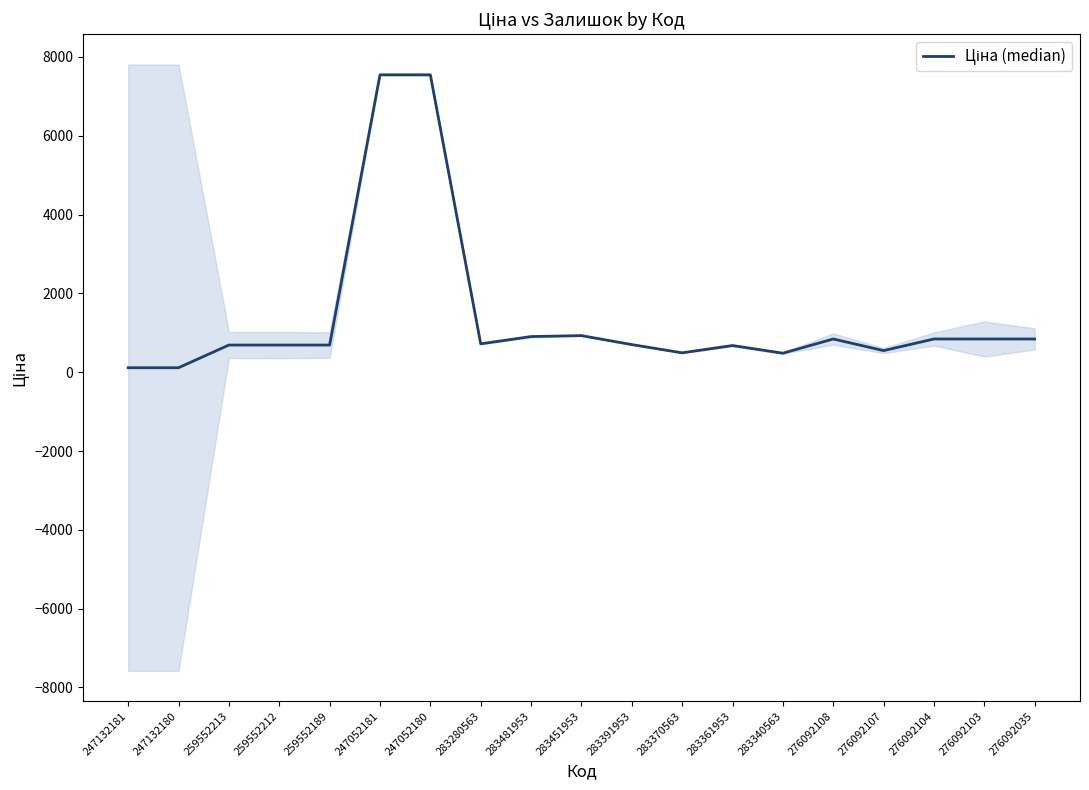

What position from the right is 259552212?

16